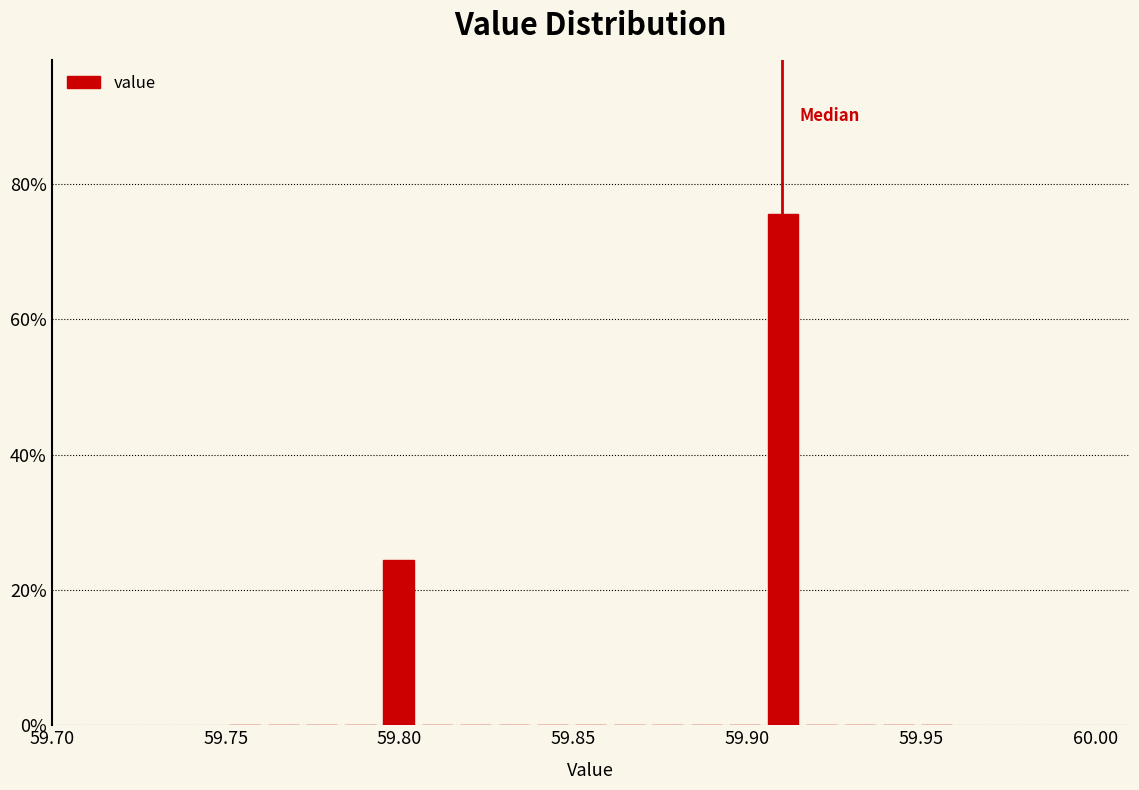

Read against the x-axis, roughly where is the centre of the tallest bar?

59.910